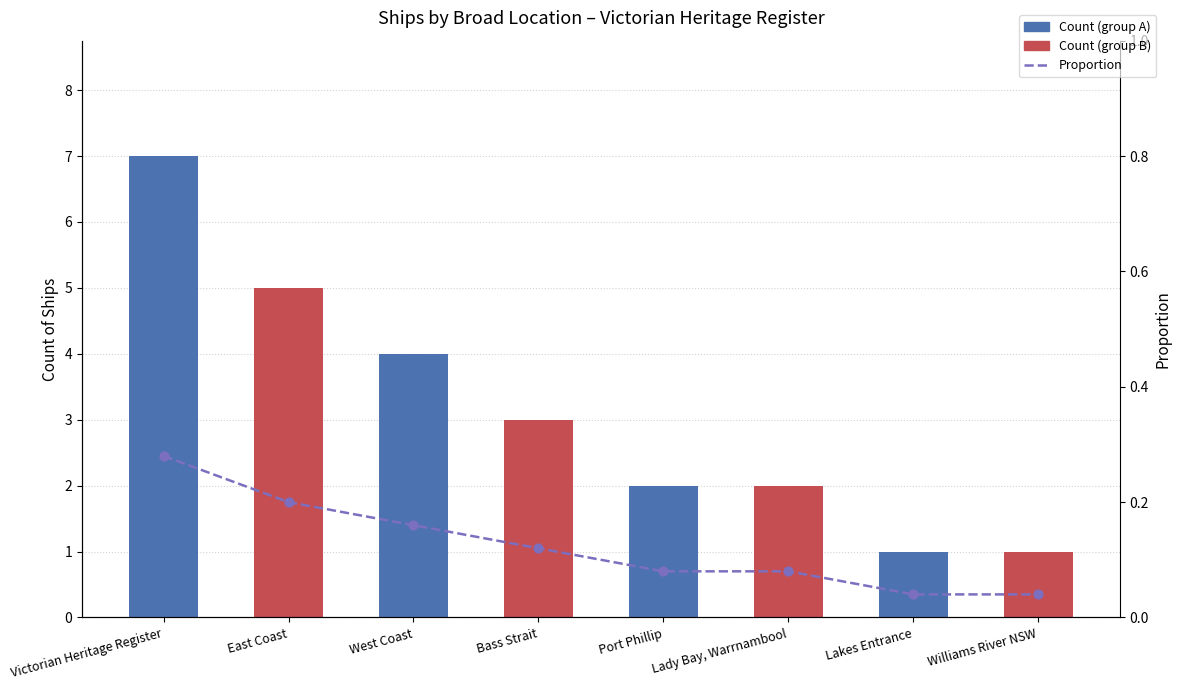

Which series reaches the maximum Y coordinate?

Count